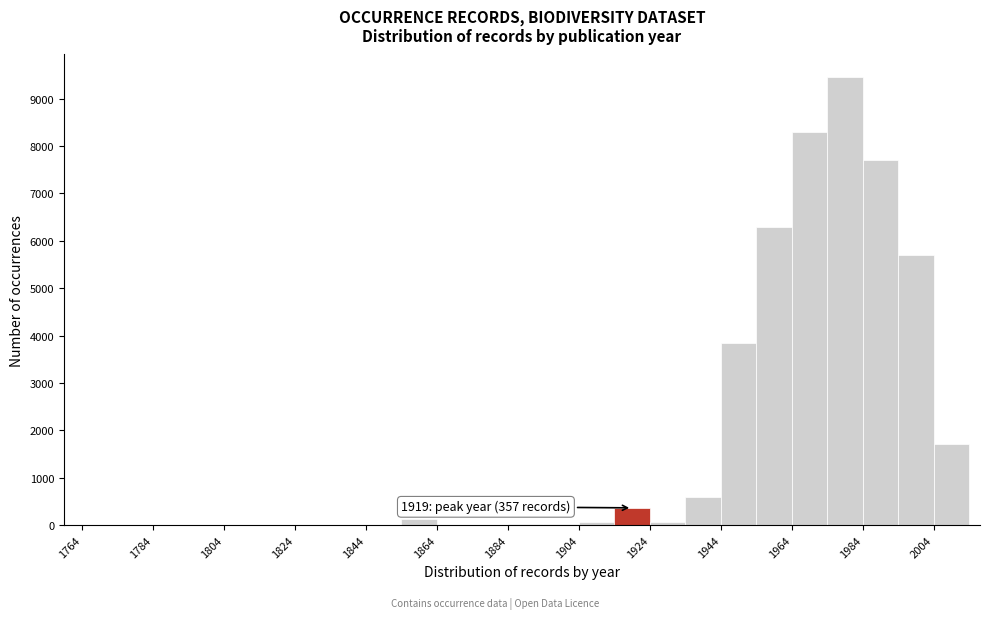

Which range on the x-axis has the tallest bar?

1974 to 1984